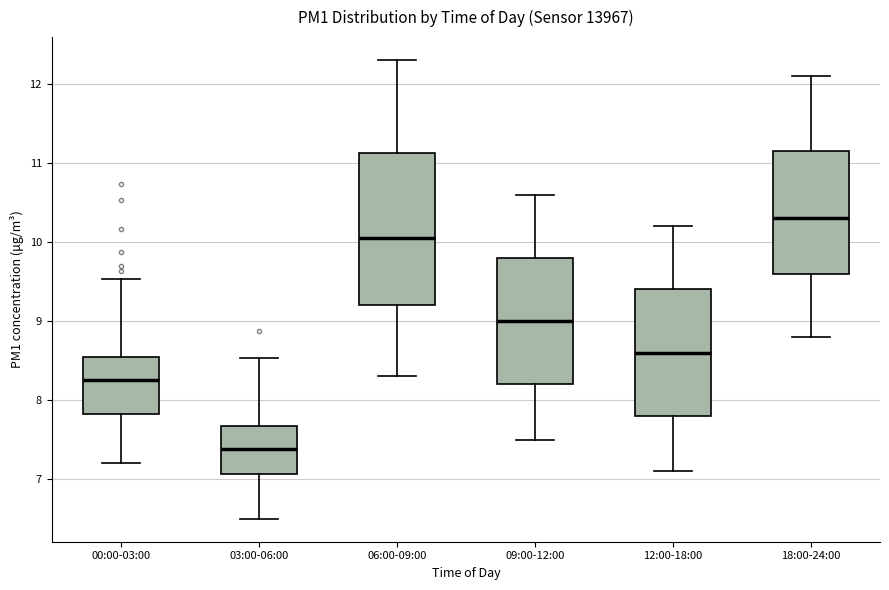

Reading left to right, transcribe this box plot: for each box, give where its median line is, the range the box spans, and where its two whiskers end, as read against the y-axis. The values are not printed on the chart, so give them approximately, as read against the axis.

00:00-03:00: median 8.3, box 7.8 to 8.5, whiskers 7.2 to 9.5
03:00-06:00: median 7.4, box 7.1 to 7.7, whiskers 6.5 to 8.5
06:00-09:00: median 10.1, box 9.2 to 11.1, whiskers 8.3 to 12.3
09:00-12:00: median 9.0, box 8.2 to 9.8, whiskers 7.5 to 10.6
12:00-18:00: median 8.6, box 7.8 to 9.4, whiskers 7.1 to 10.2
18:00-24:00: median 10.3, box 9.6 to 11.2, whiskers 8.8 to 12.1